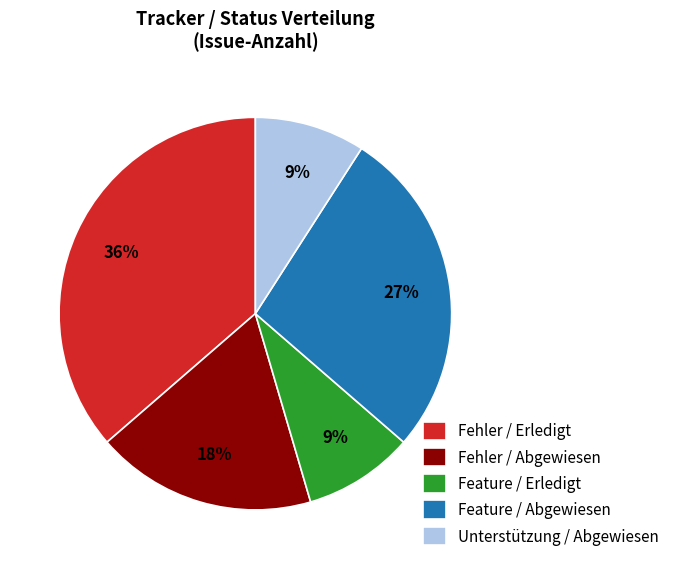

How many segments does this pie chart have?

5